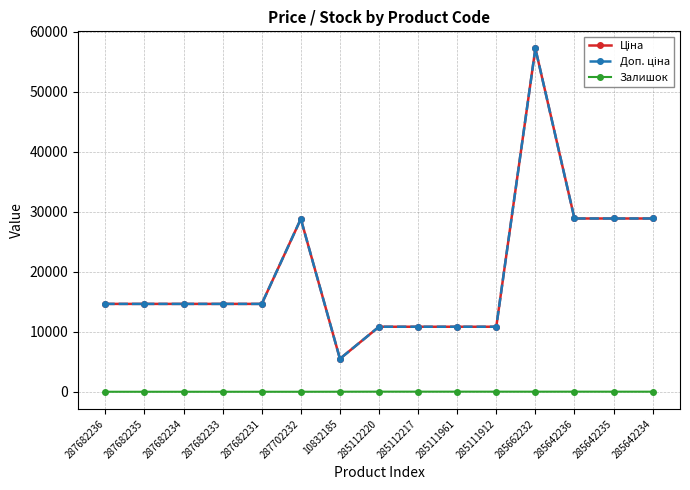

At how many categories does at least one series exceed 20308?

5